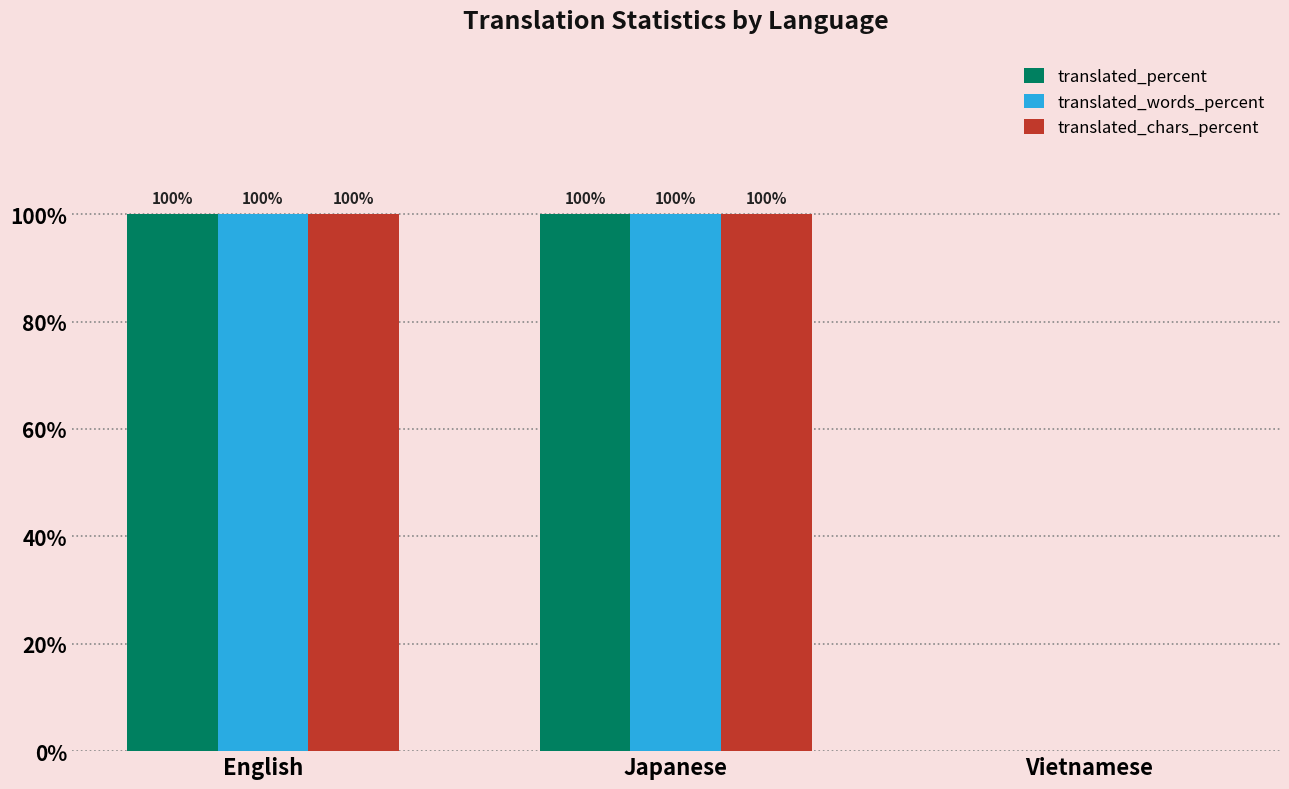

What is the greatest value displayed?

100